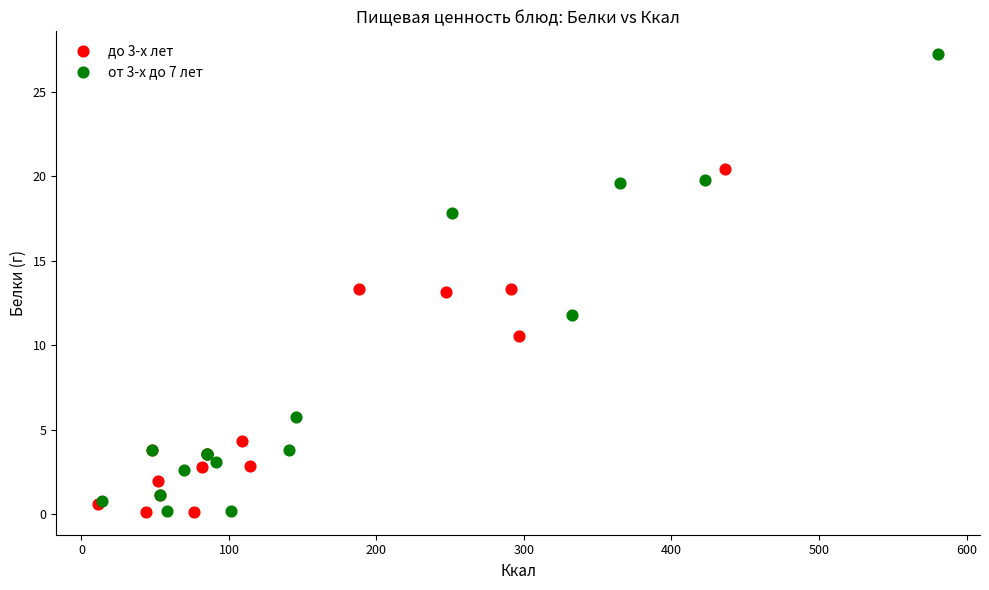

Which series has the widest spread of Y values?

от 3-х до 7 лет